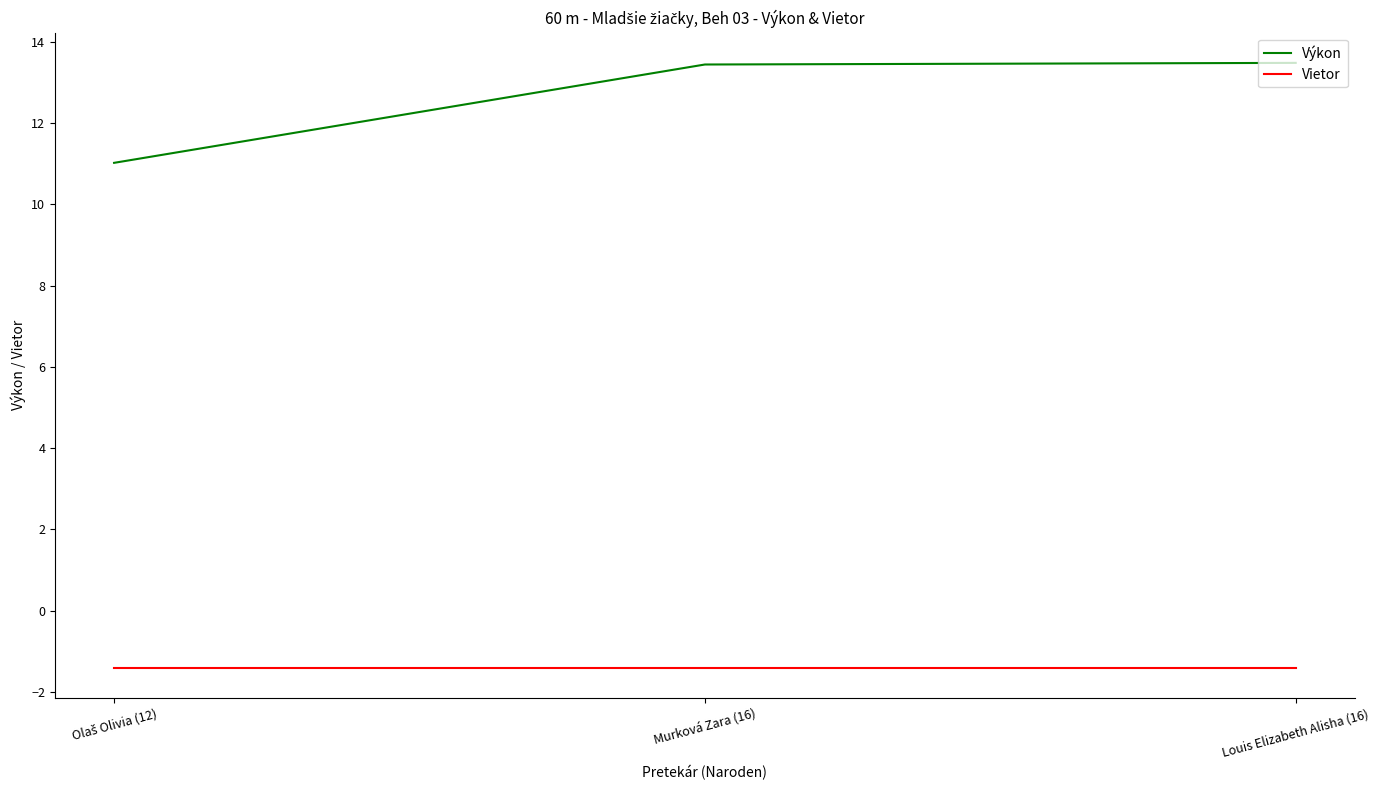

What is the sum of all Vietor values?

-4.2